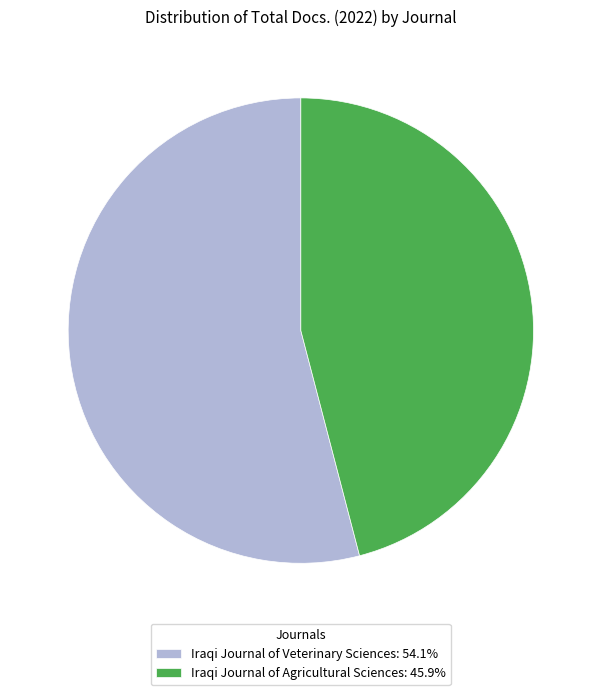

What is the largest slice in the pie chart?

Iraqi Journal of Veterinary Sciences